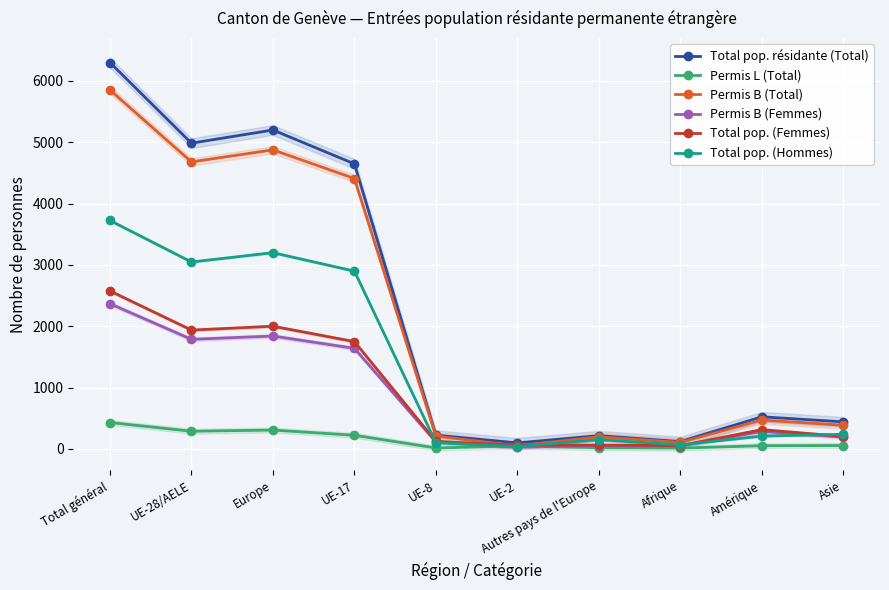

Which series has the largest range (max minus min)?

Total pop. résidante (Total)